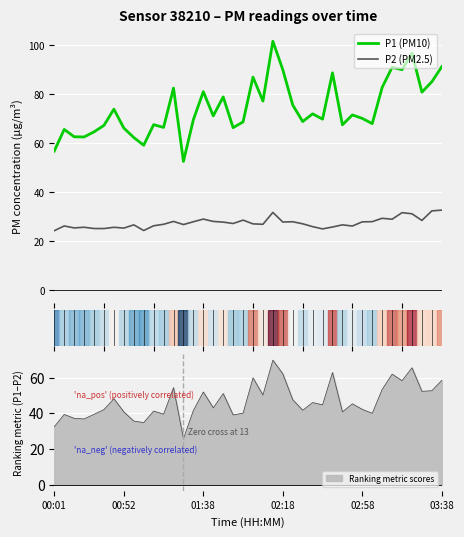

What is the smallest value displayed?

24.3